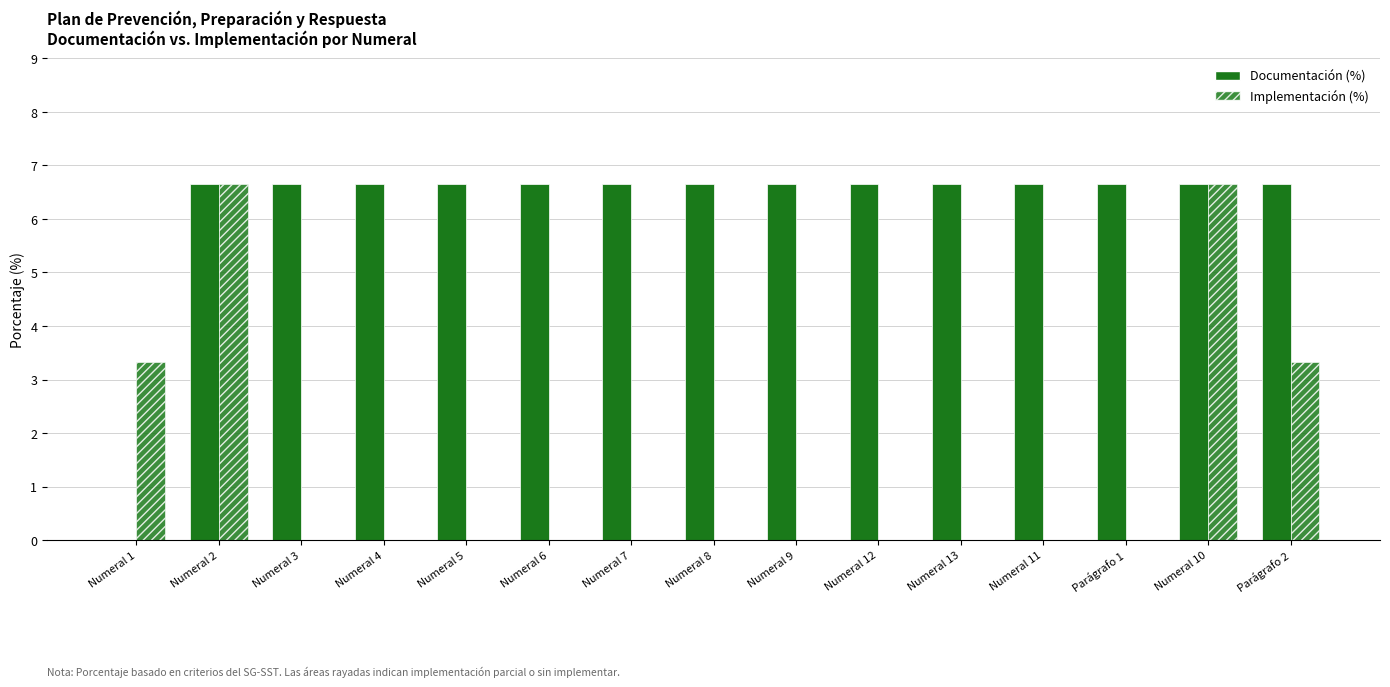

Which label corresponds to the largest value in the chart?

Numeral 2